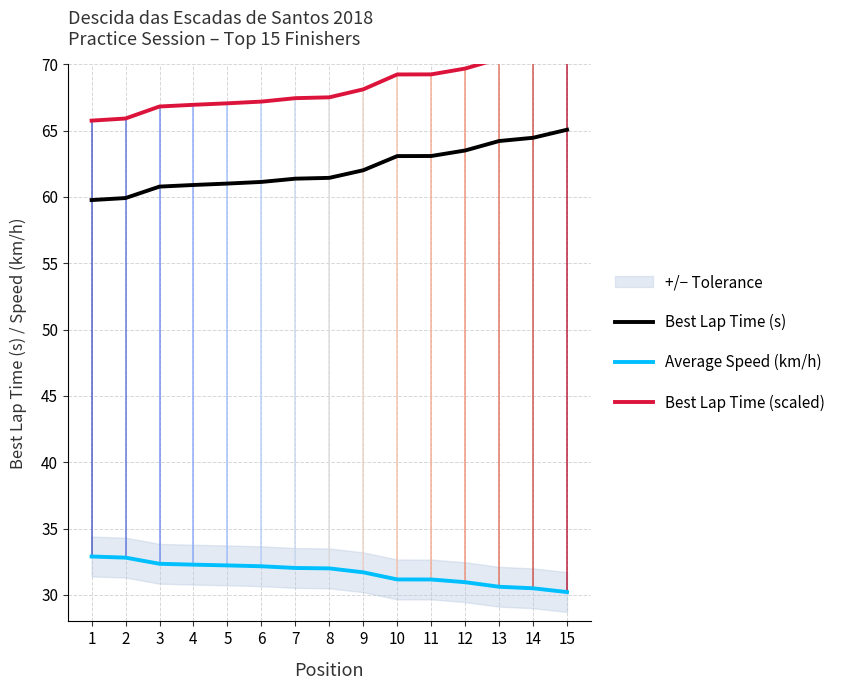

What is the smallest value displayed?

30.2